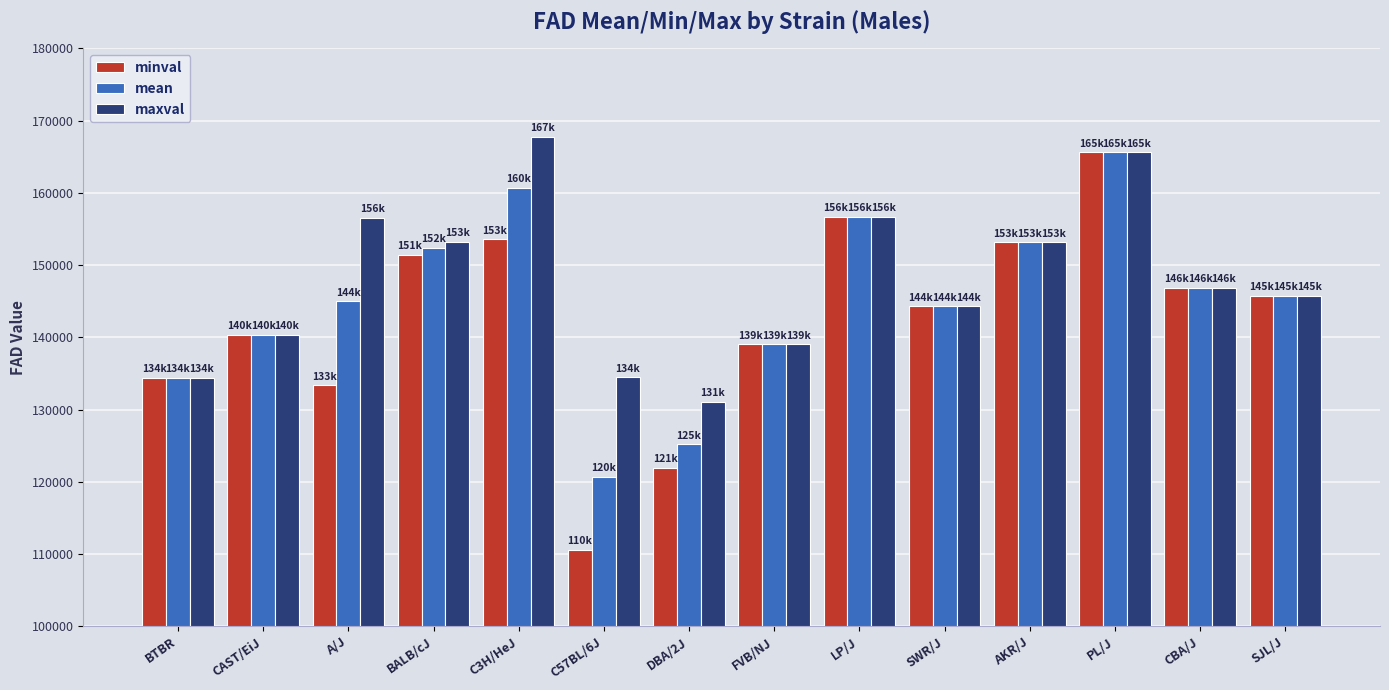

Read the minval value at CAST/EiJ, to the nearest 10.

140350